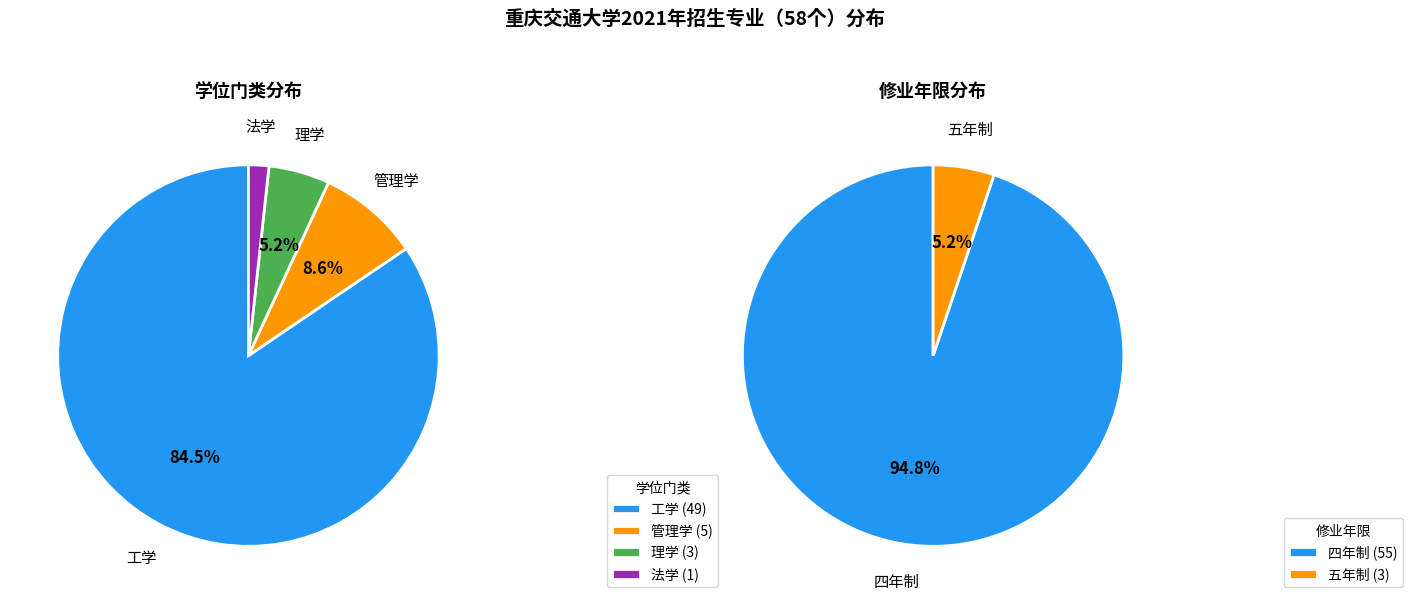

Approximately how many times larger is the value at 管理学 compared to 工学?

0.1